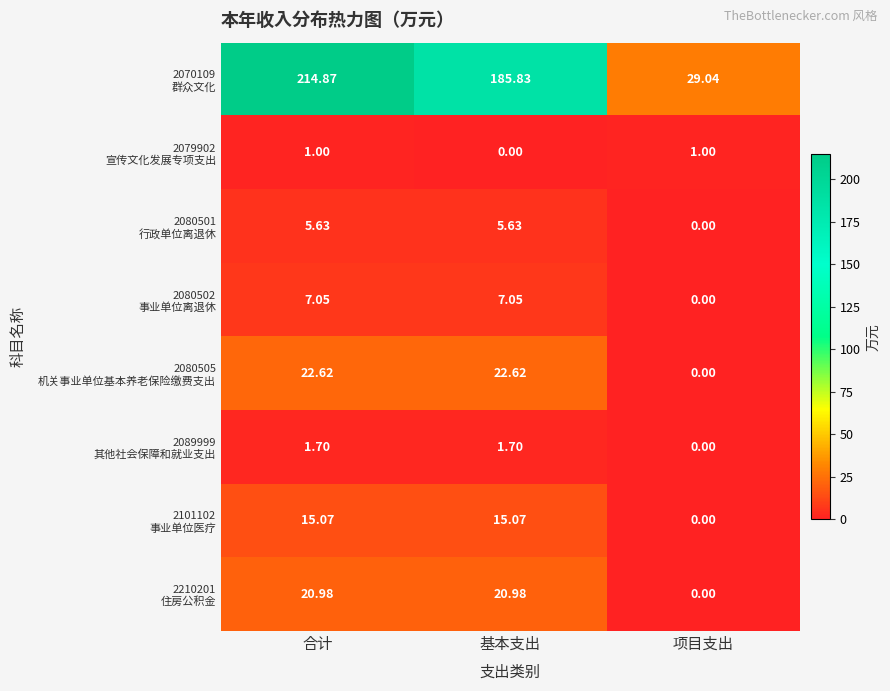

Which label corresponds to the largest value in the chart?

合计